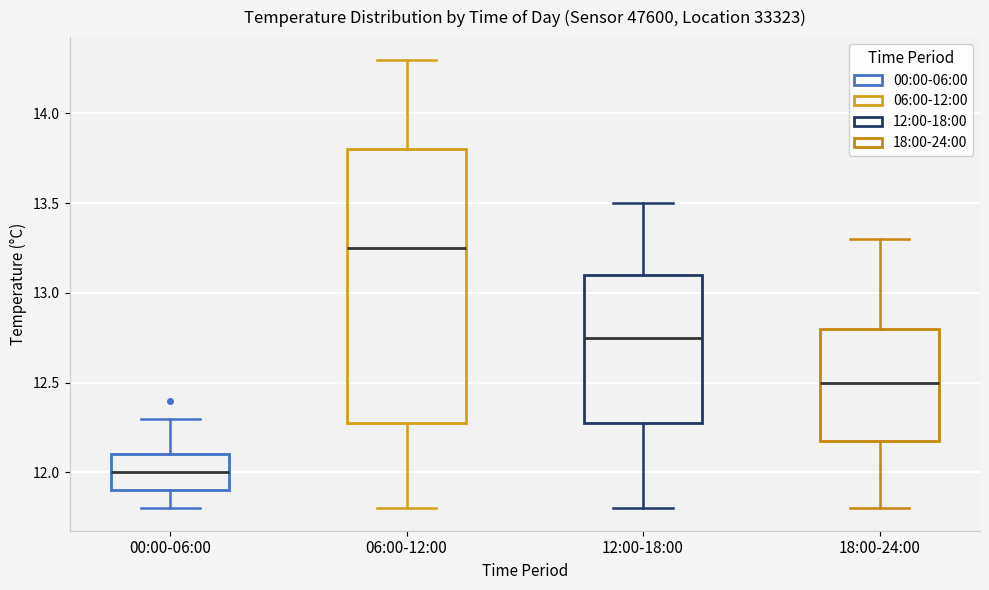

Comparing the boxes themselves (not the whiskers), which one is the tallest?

06:00-12:00